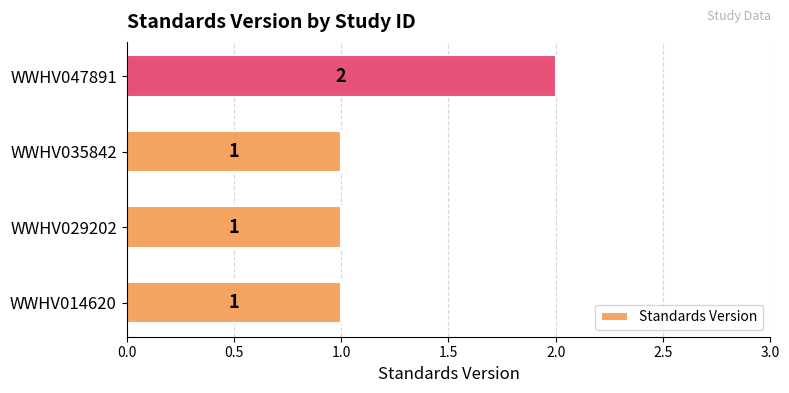

Reading bottom to top, transcribe all the data shown in this chart.

WWHV014620=1	WWHV029202=1	WWHV035842=1	WWHV047891=2